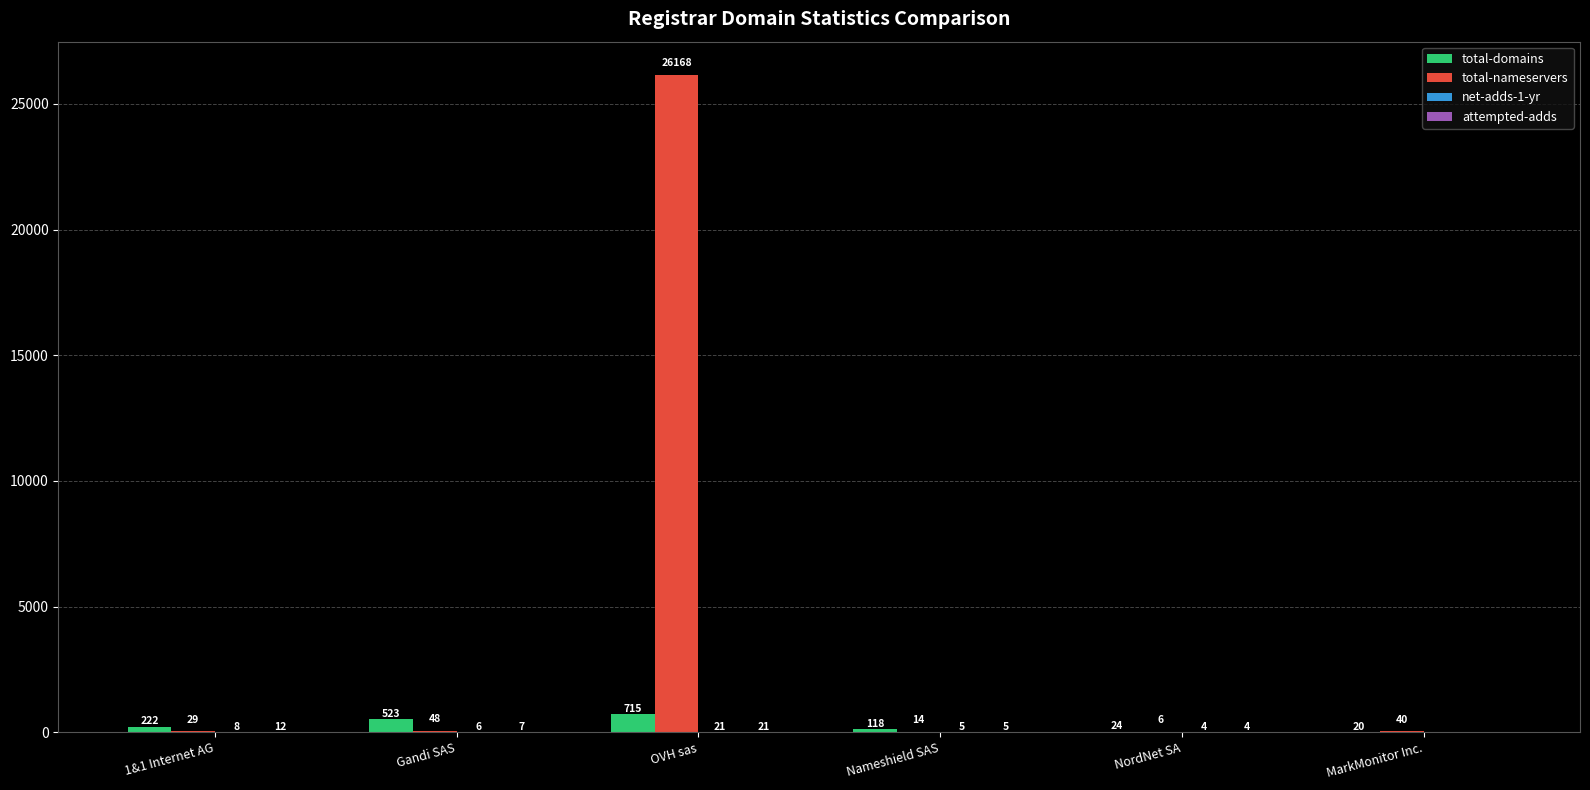

Which label corresponds to the largest value in the chart?

OVH sas